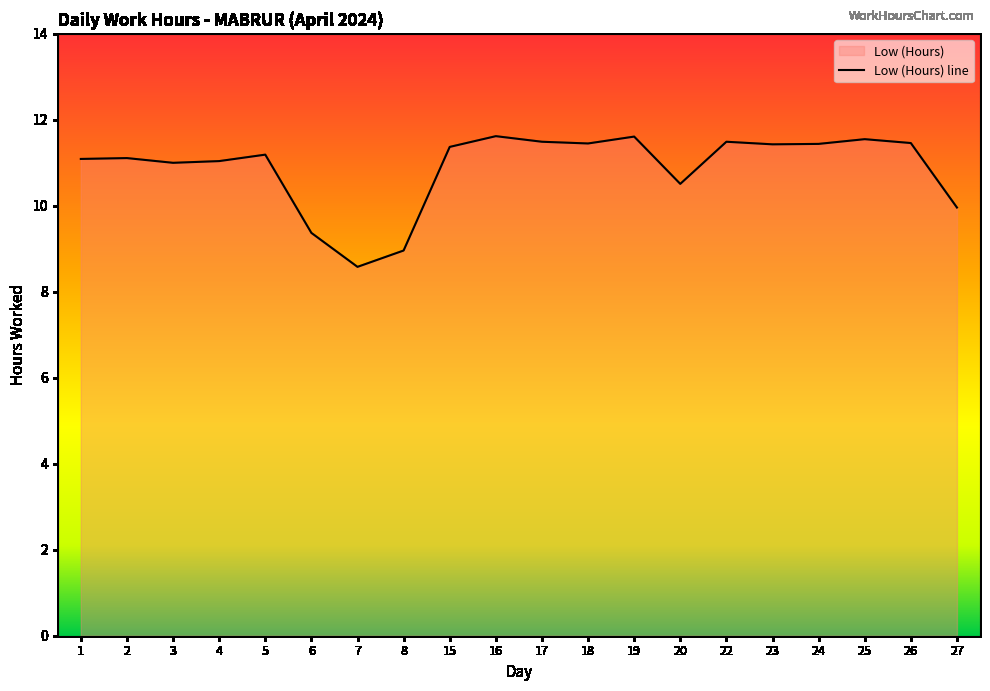

How many points are lower than both their immediate neighbors (excluding endpoints)?

5